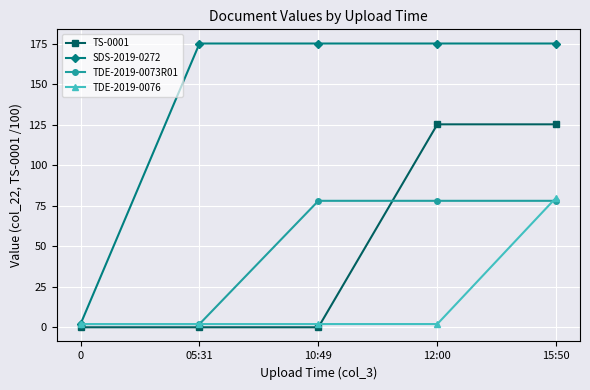

Which series has the largest total across all categories?

SDS-2019-0272